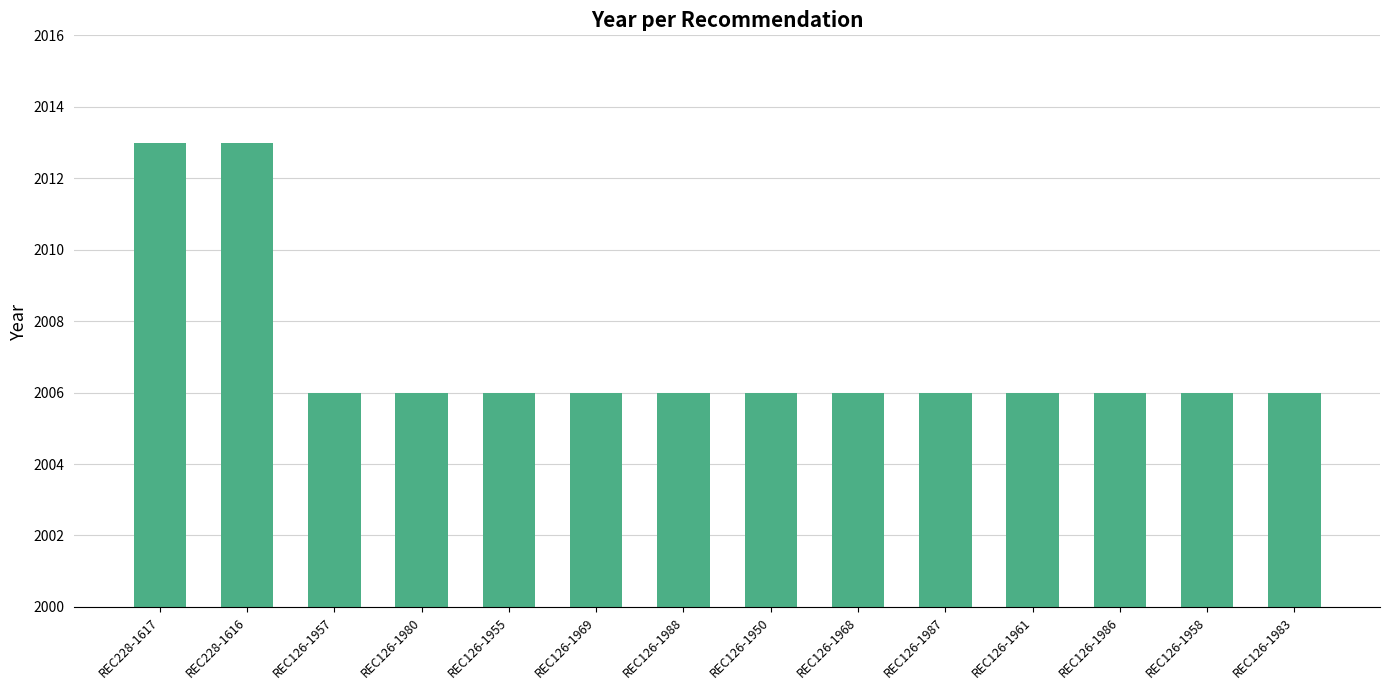

What is the change in value from REC228-1617 to REC126-1961?

-7